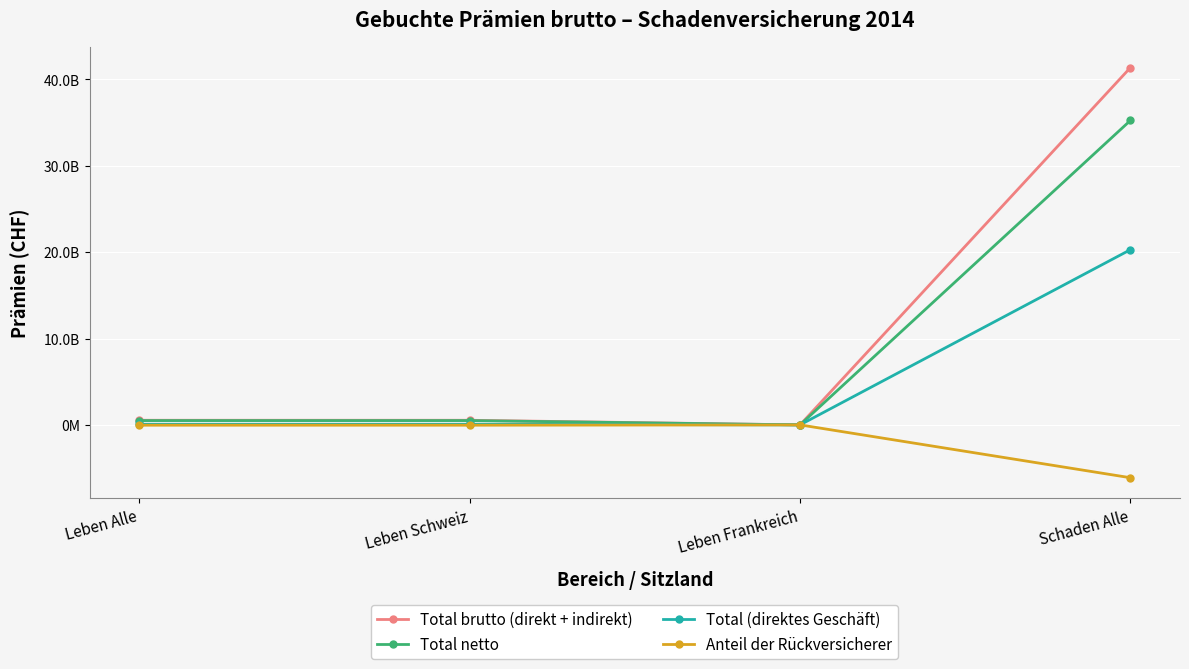

The Total brutto (direkt + indirekt) series shows 534442093 at Leben Schweiz. True or false?

True